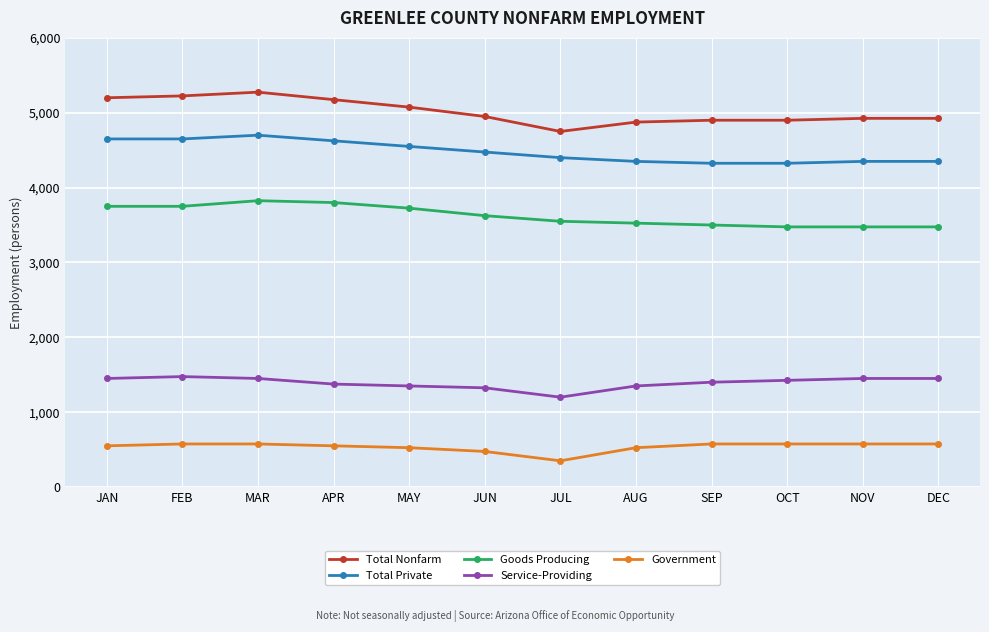

Rank the series by their maximum value, from highest to lowest.

Total Nonfarm, Total Private, Goods Producing, Service-Providing, Government